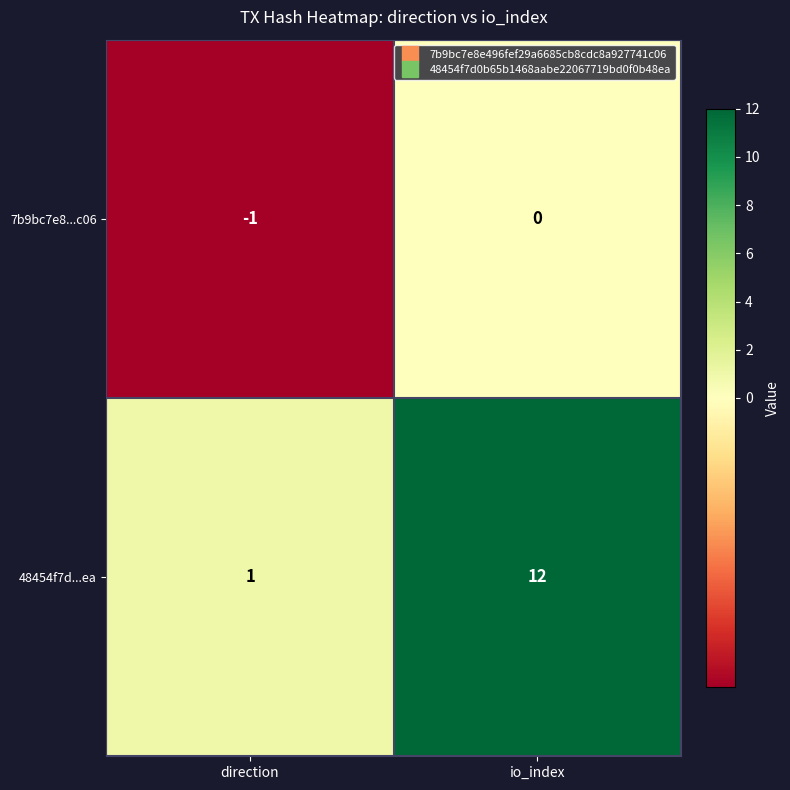

What is the minimum value shown in the chart?

-1